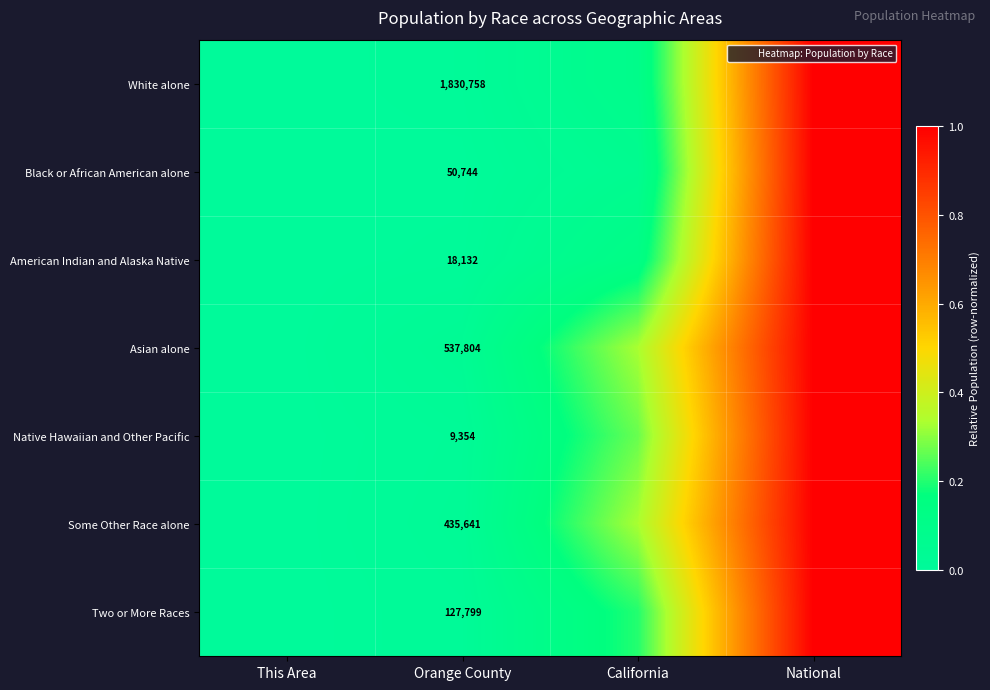

At Orange County, list the series in order from largest to smallest.

White alone, Asian alone, Some Other Race alone, Two or More Races, Black or African American alone, American Indian and Alaska Native, Native Hawaiian and Other Pacific